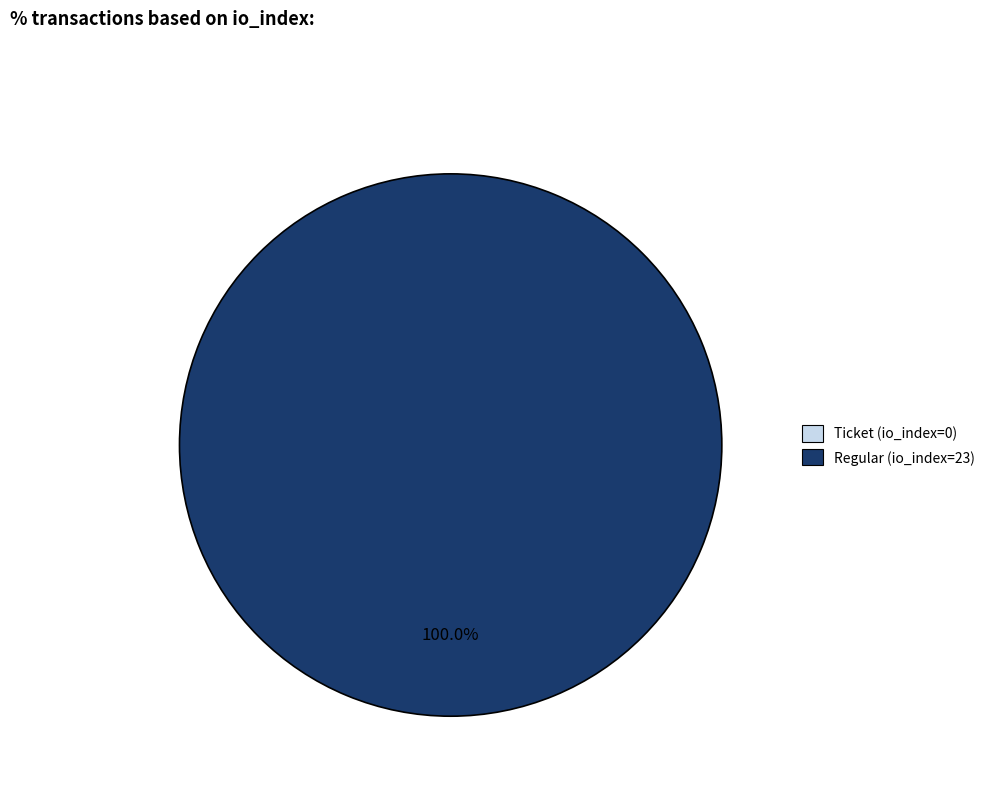

Which slice is the smallest?

Ticket (io_index=0)